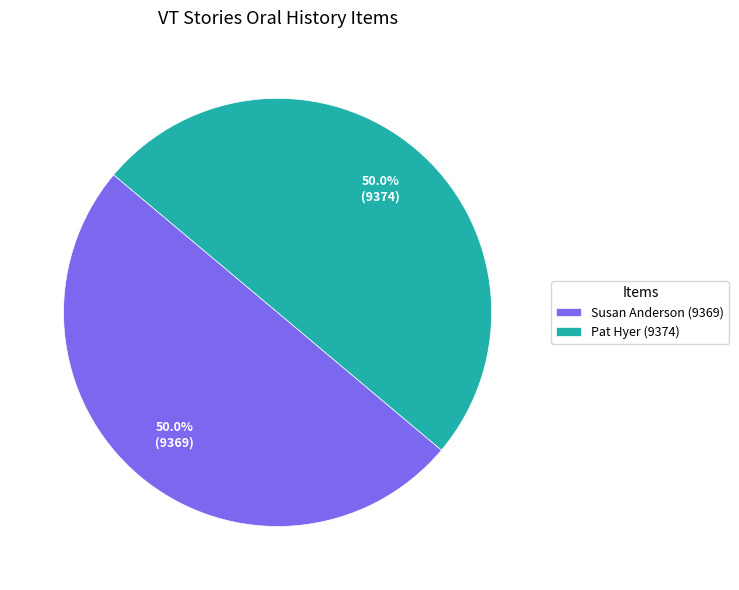

Combined, do Susan Anderson (9369) and Pat Hyer (9374) account for over 50%?

Yes